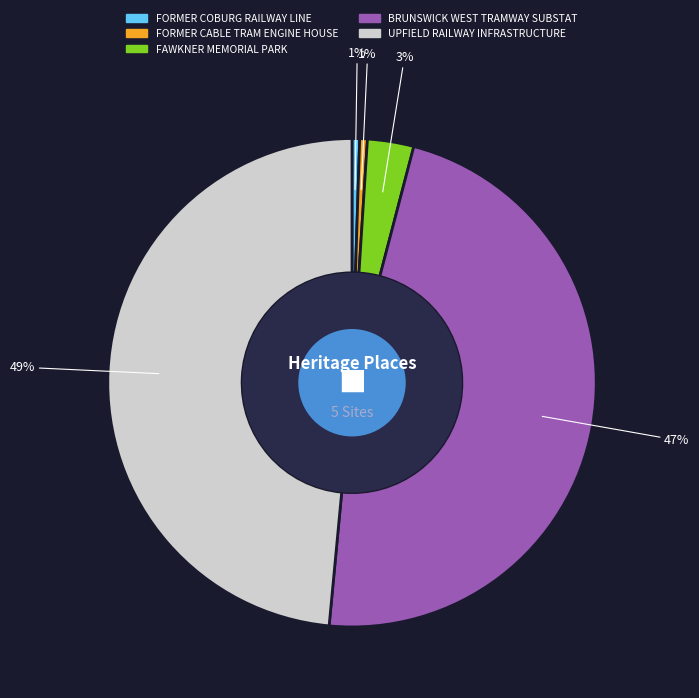

Is there any slice that represents more than half of the pie?

No